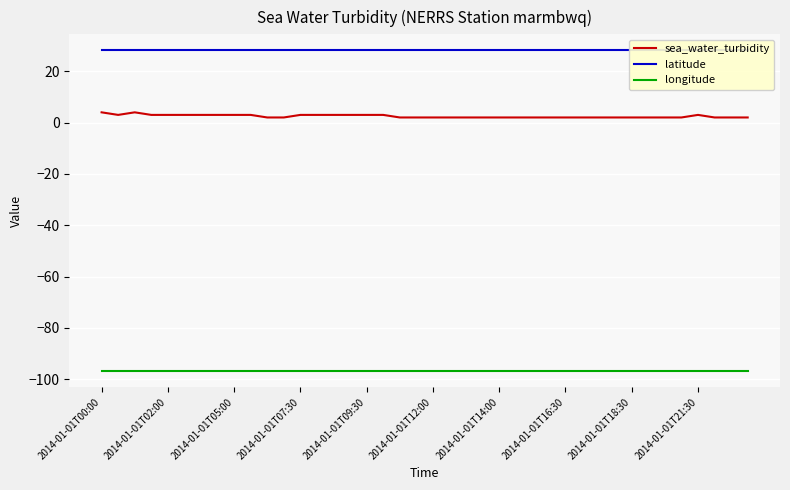

How many lines are shown in the chart?

3